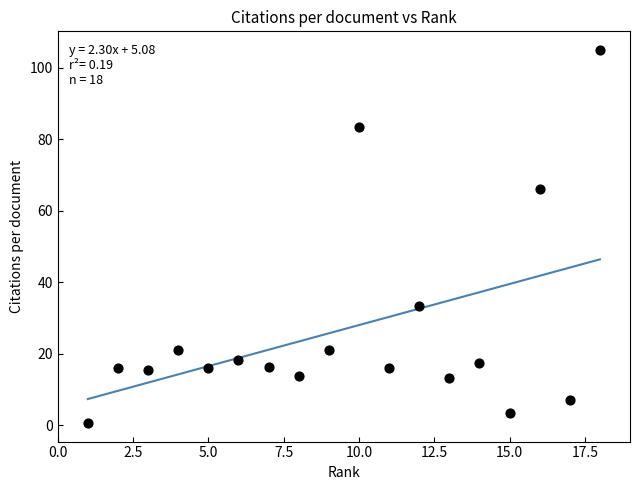

What Y value in the scatter plot is closest to 52?

66.0